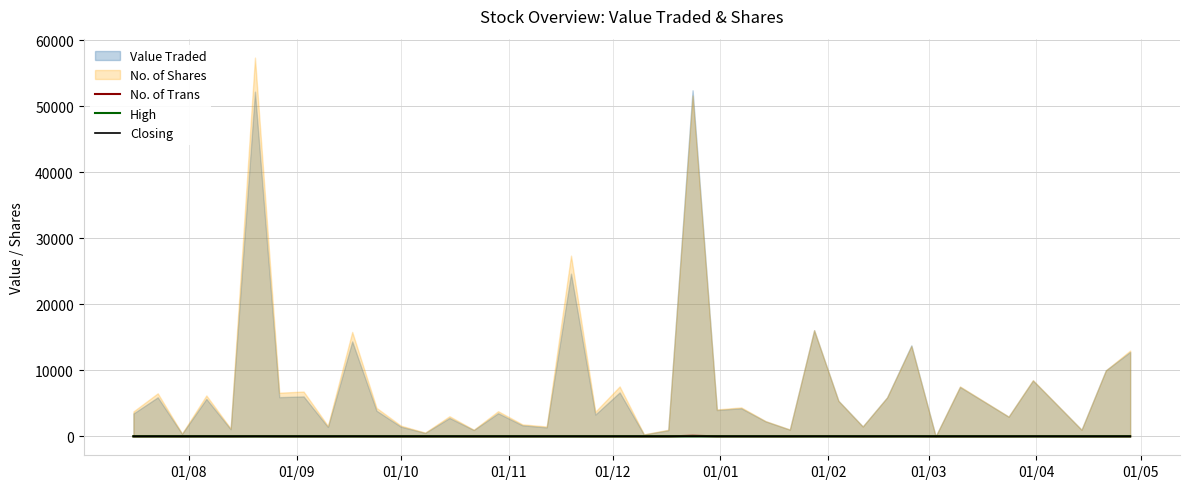

What position from the right is 01/10?

29